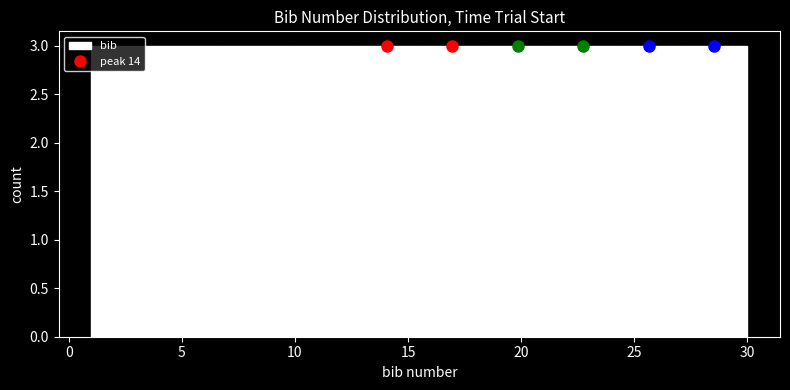

How tall is the bar that spans 3.9 to 6.8 on the x-axis? Neither the bar edges nor the heights are printed on the chart, so give them approximately, as read against the axes.

3